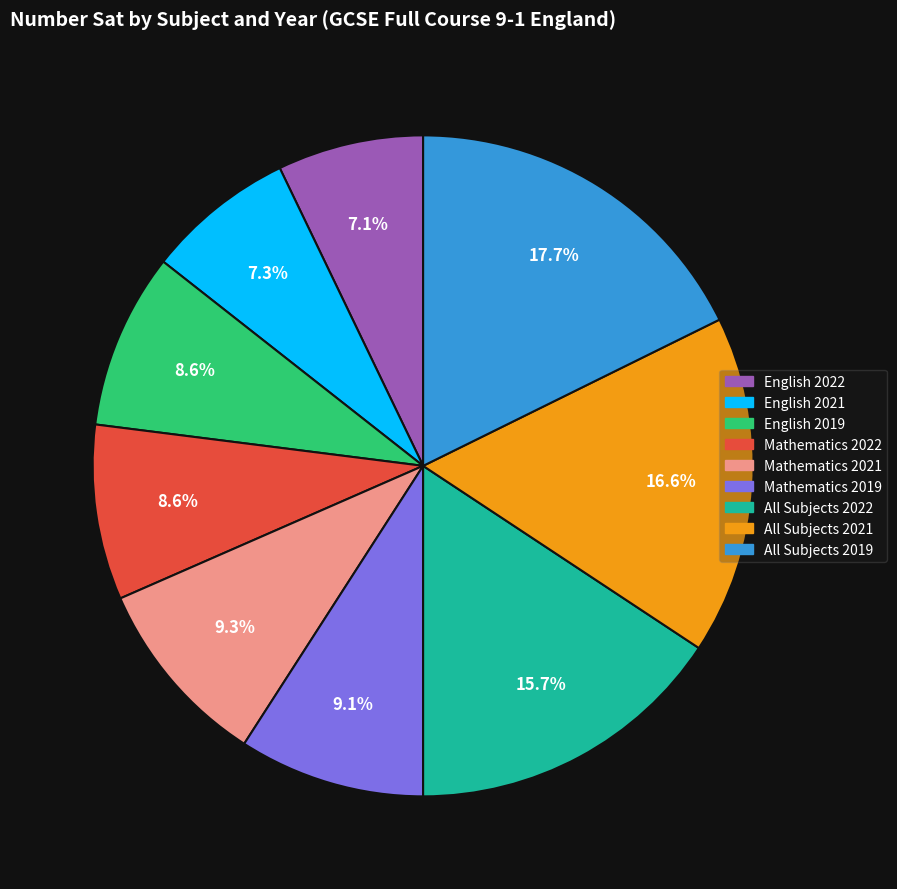

To the nearest percent, what is the difference between the largest and smallest slice percentages?

11%